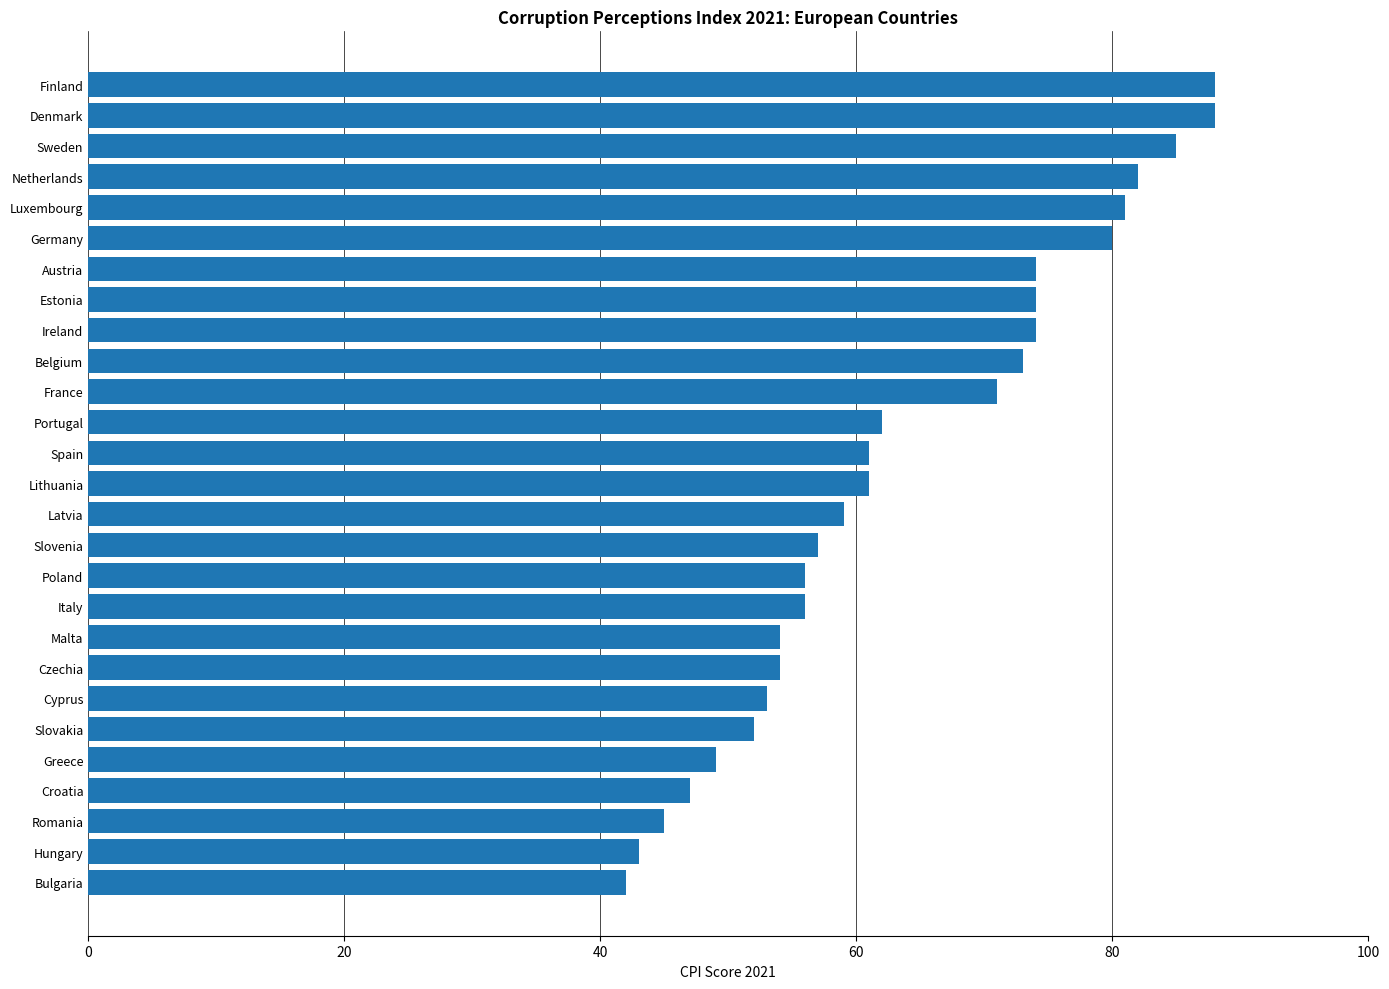

What is the minimum value shown in the chart?

42